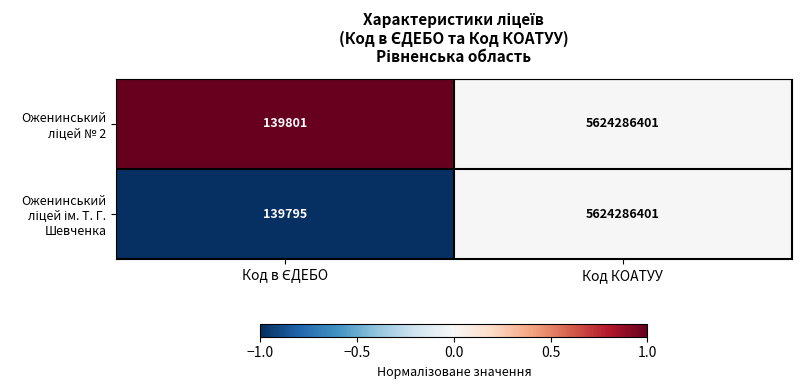

At which category is the sum across all series the highest?

Код КОАТУУ